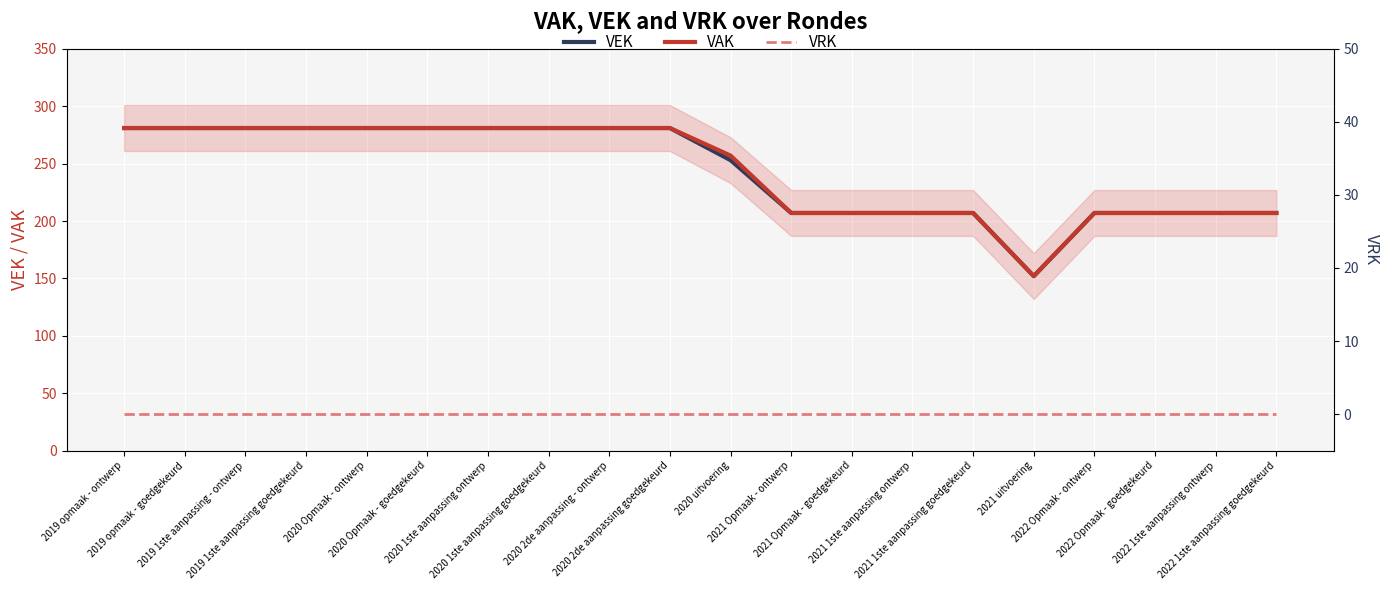

What is the average value of the VAK series?

244